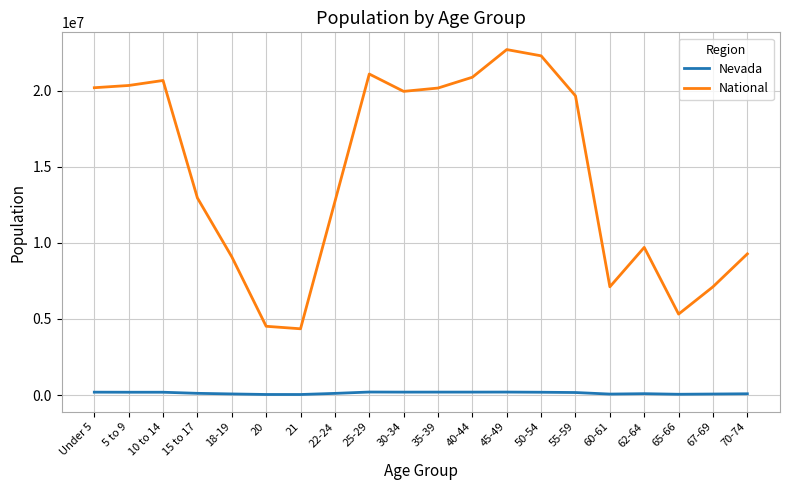

List the series in order of their peak value, highest first.

National, Nevada